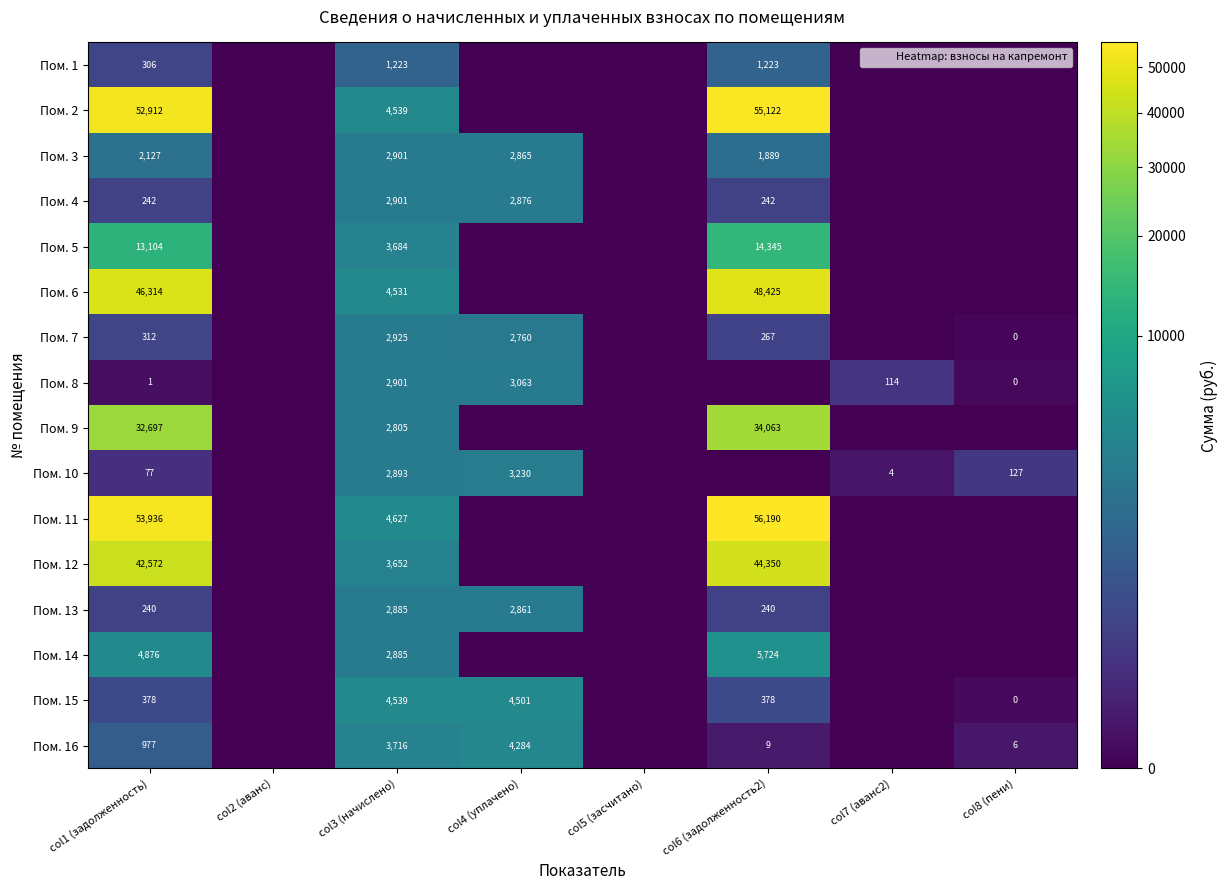

At which category does the chart reach its peak across all series?

col6 (задолженность2)